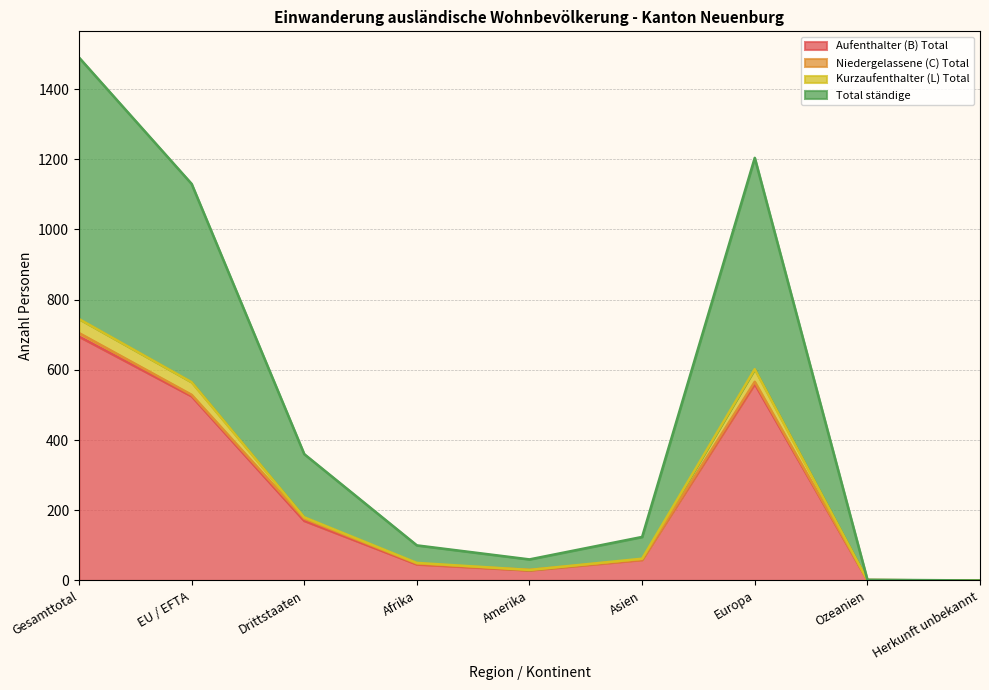

Which series changed the most between Gesamttotal and Asien?

Total ständige